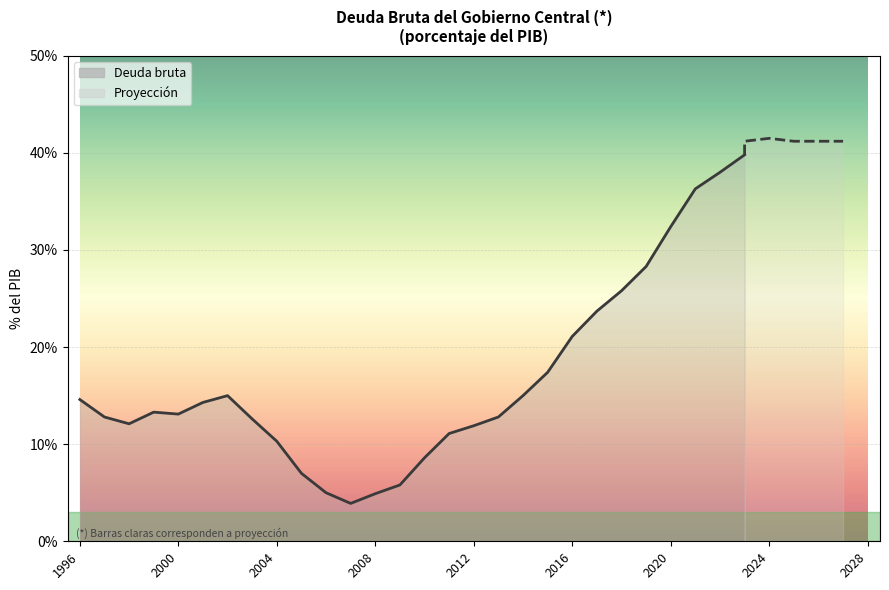

How many data points are above 13?

15